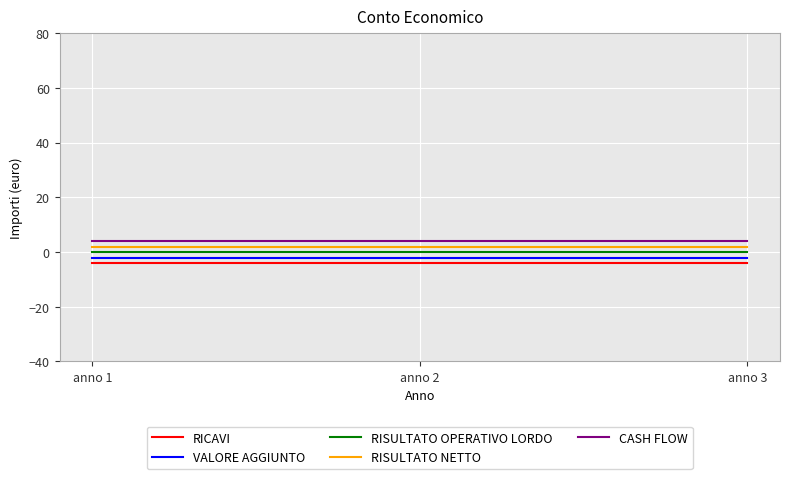

What are all the series names shown in the legend?

RICAVI, VALORE AGGIUNTO, RISULTATO OPERATIVO LORDO, RISULTATO NETTO, CASH FLOW